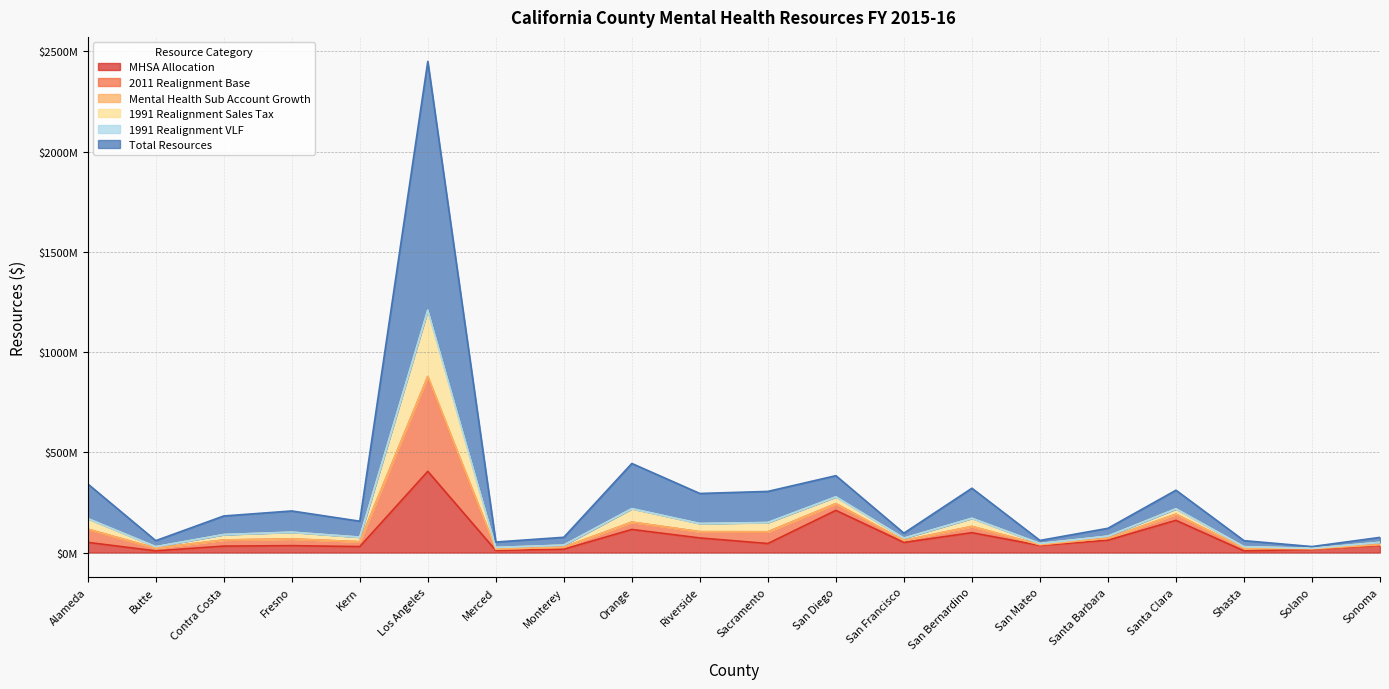

At which category does Mental Health Sub Account Growth reach its first local peak?

Fresno